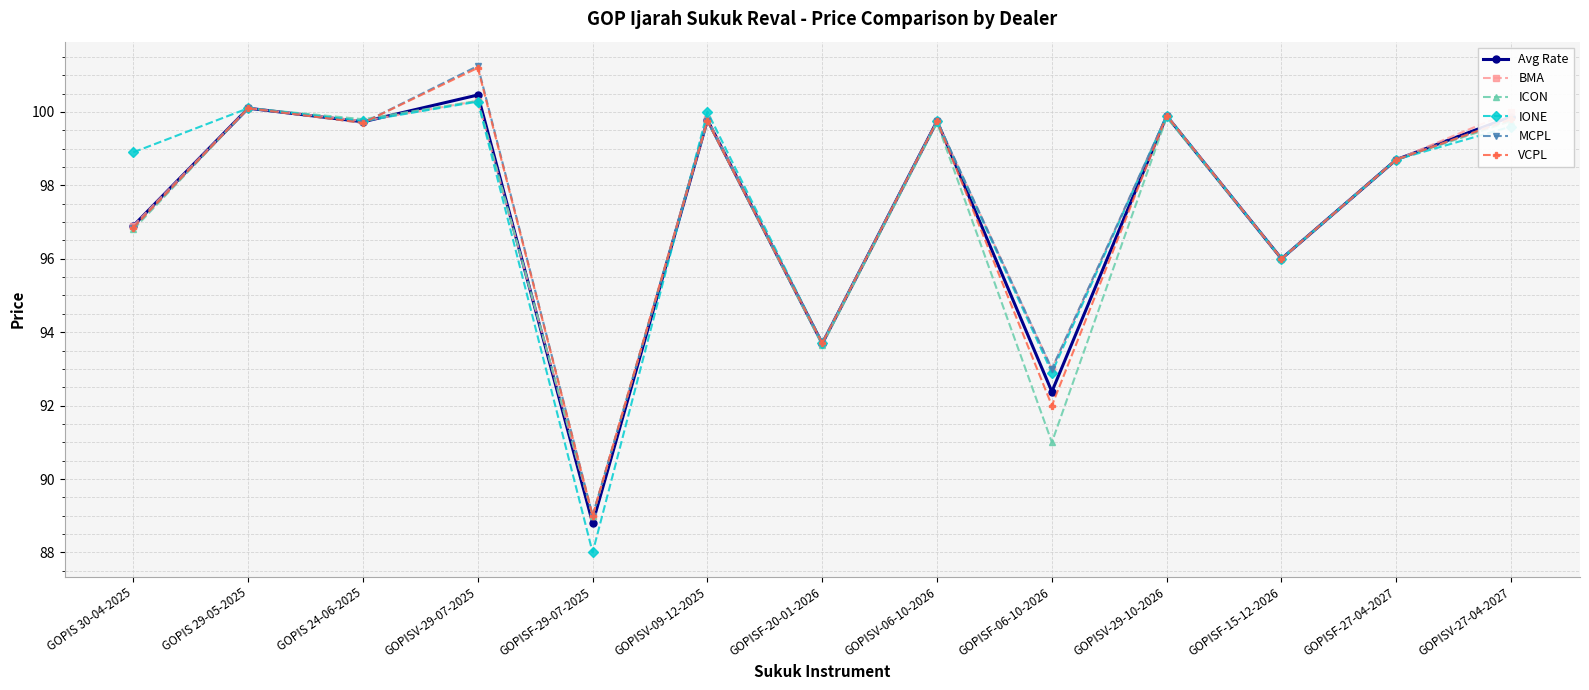

Count the number of data series in this chart.

6